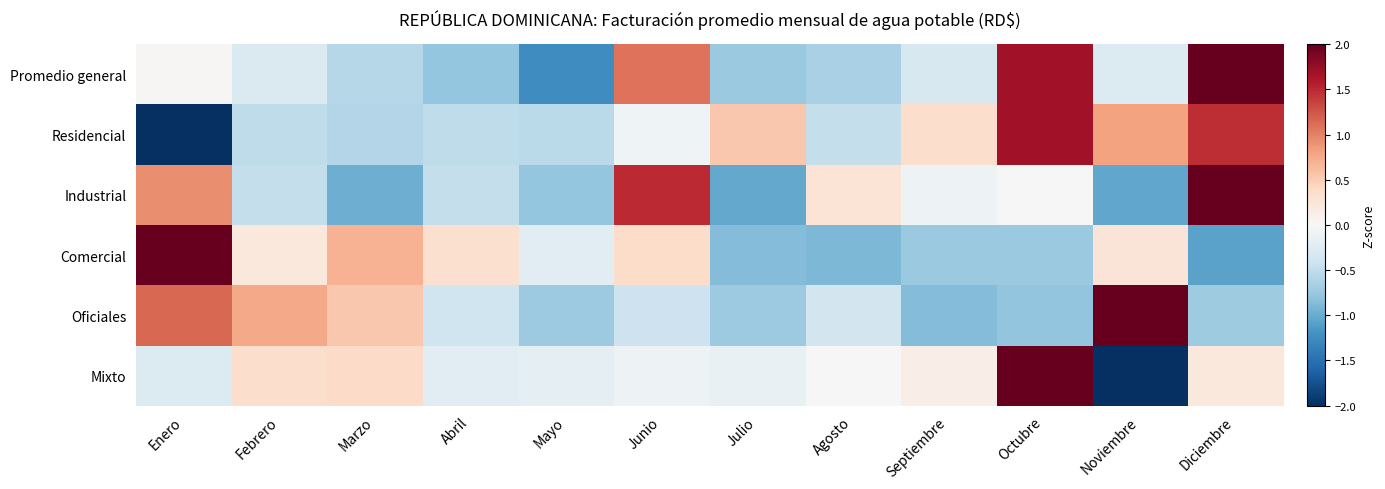

How many categories are shown in the chart?

12